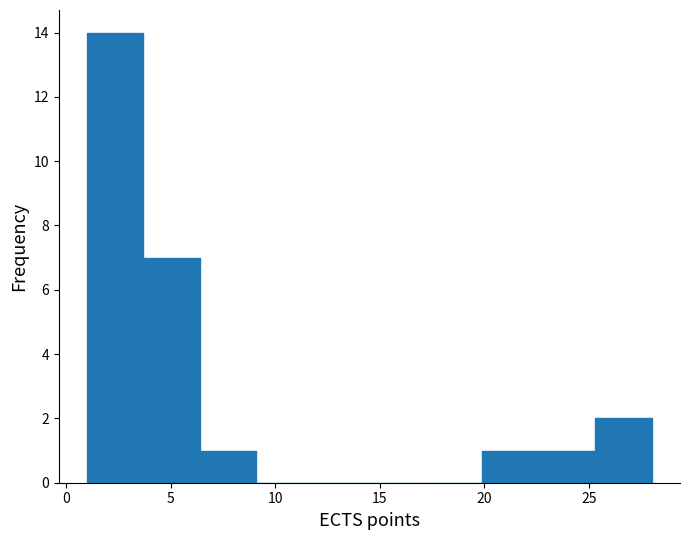

Reading left to right, list every bar in this chart as the range it spans on the x-axis followed by its height. Neither the bar edges nor the heights are printed on the chart, so give them approximately, as read against the axes.

1.0 to 3.7: 14
3.7 to 6.4: 7
6.4 to 9.1: 1
9.1 to 11.8: 0
11.8 to 14.5: 0
14.5 to 17.2: 0
17.2 to 19.9: 0
19.9 to 22.6: 1
22.6 to 25.3: 1
25.3 to 28.0: 2